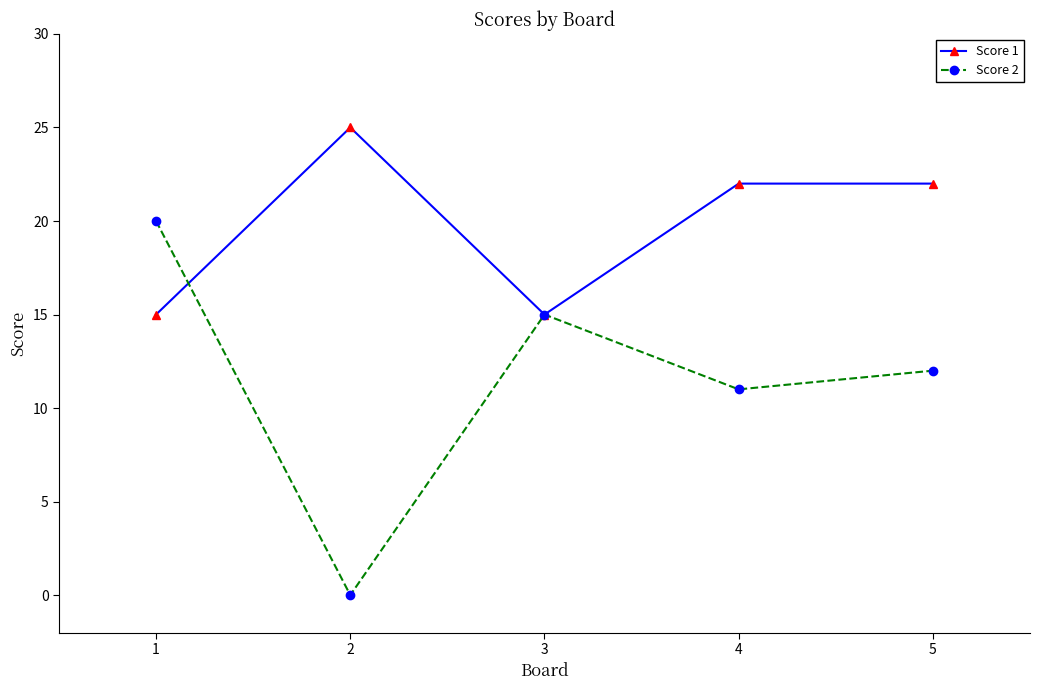

Reading left to right, what are all the values shown in this chart?

Score 1: 1=15	2=25	3=15	4=22	5=22
Score 2: 1=20	2=0	3=15	4=11	5=12